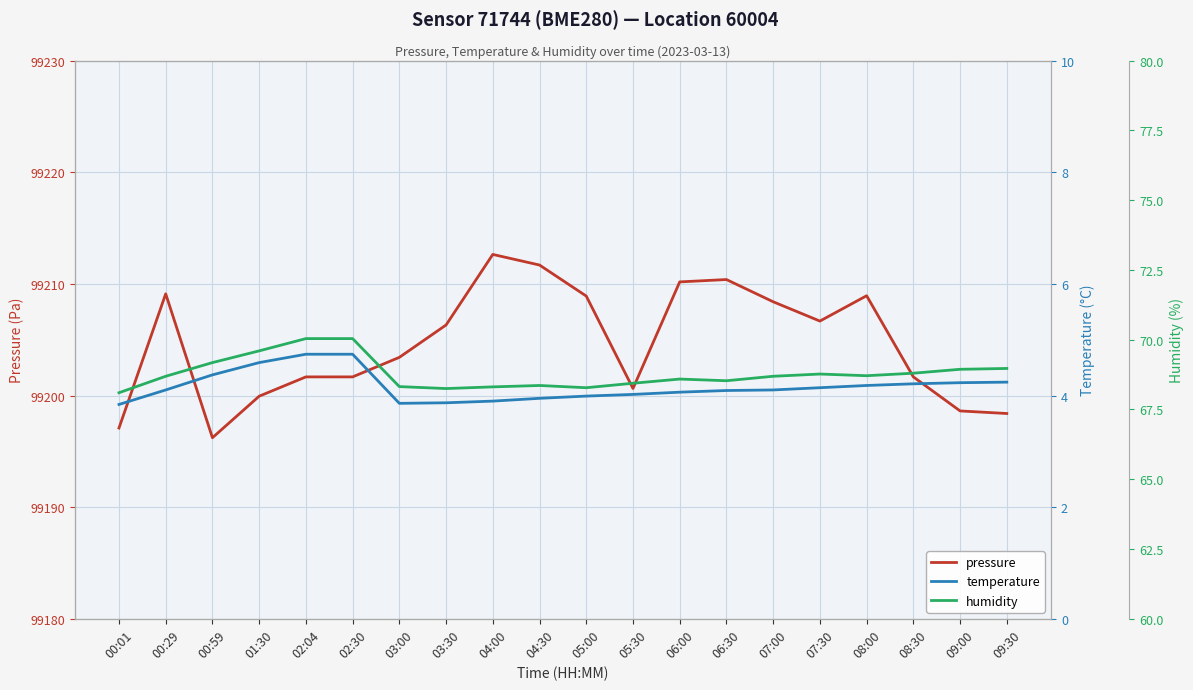

What is the spread (max minus min) of values at 02:30?

99196.9